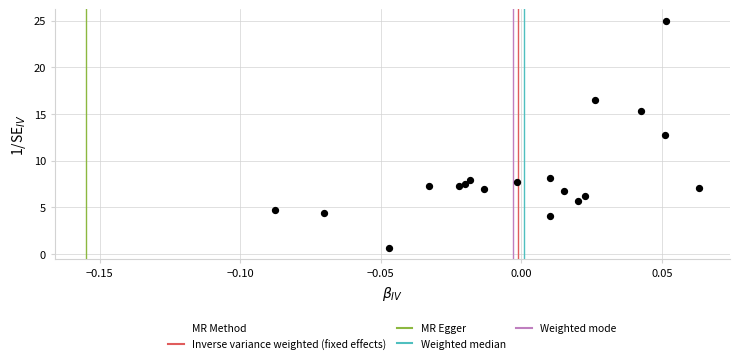

What Y value in the scatter plot is closest to 12?

12.8